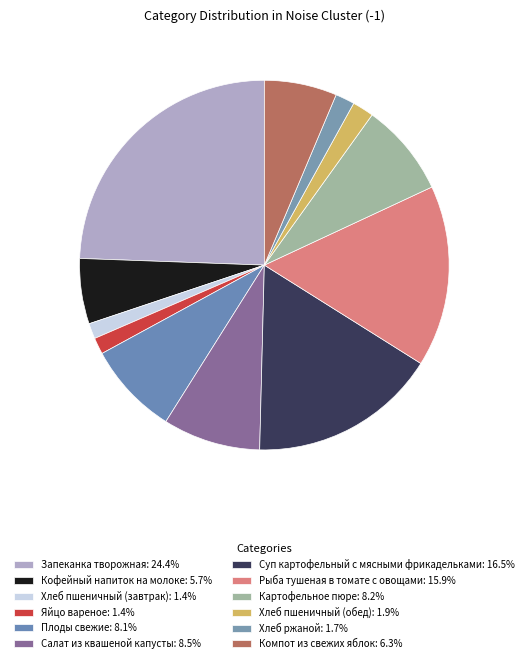

How many segments does this pie chart have?

12